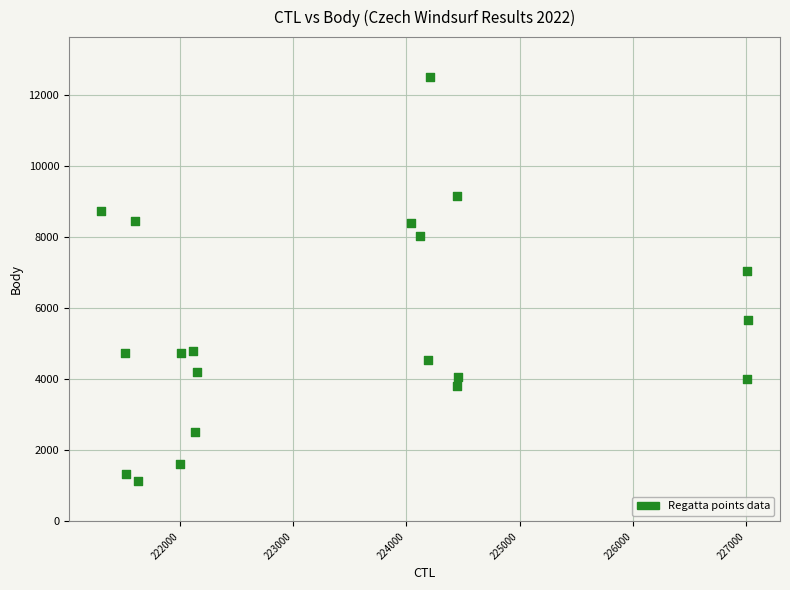

What Y value in the scatter plot is closest to 6798?

7033